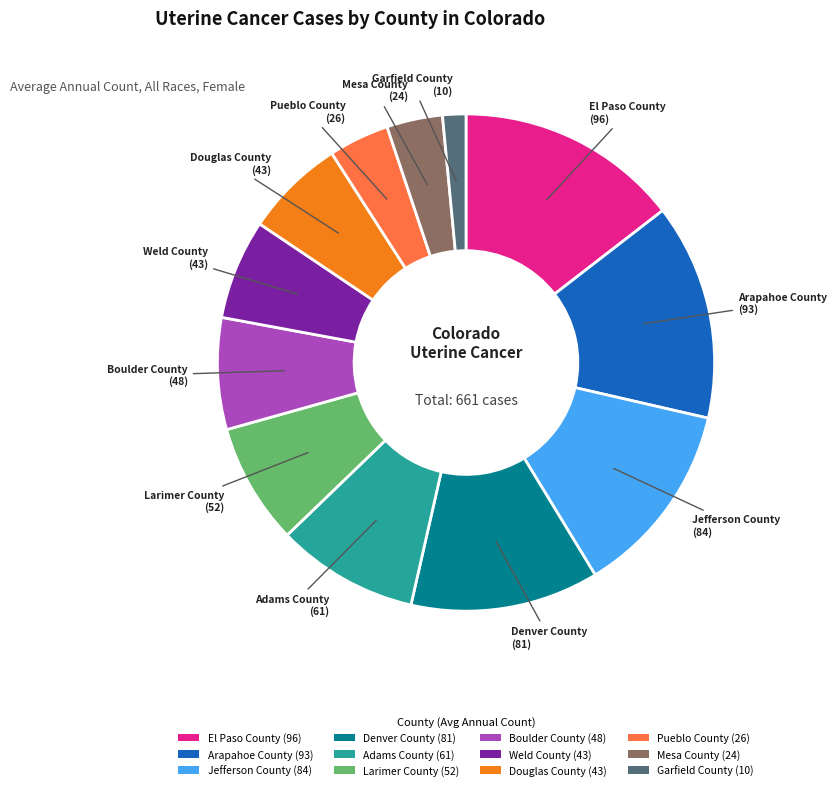

What is the ratio of the value at Arapahoe County to the value at Boulder County?

1.9